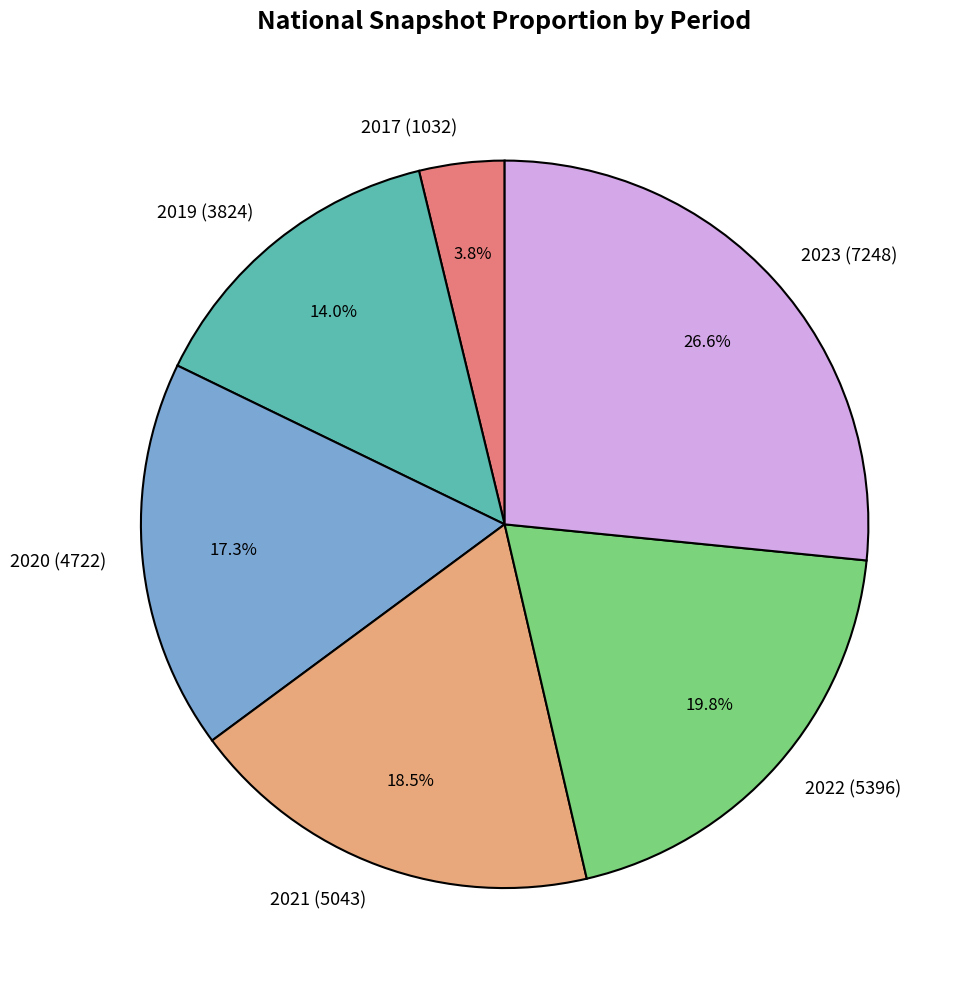

Does any single category account for the majority?

No